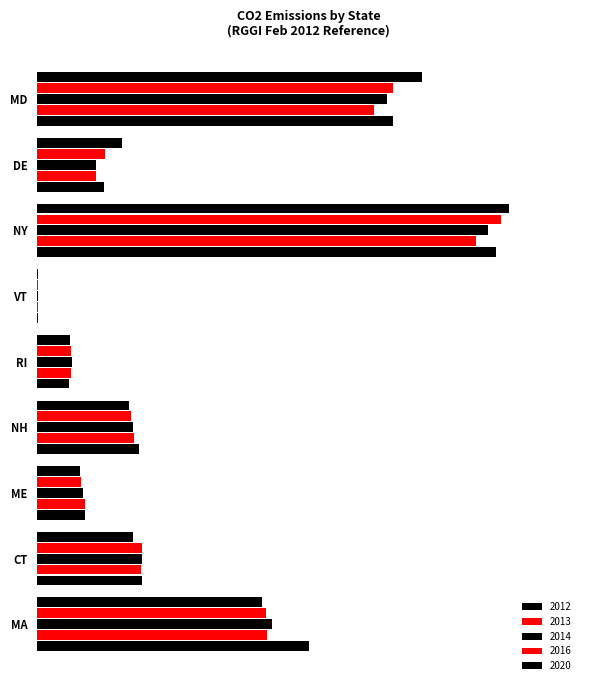

What is the label of the 1st bar from the left?

MA